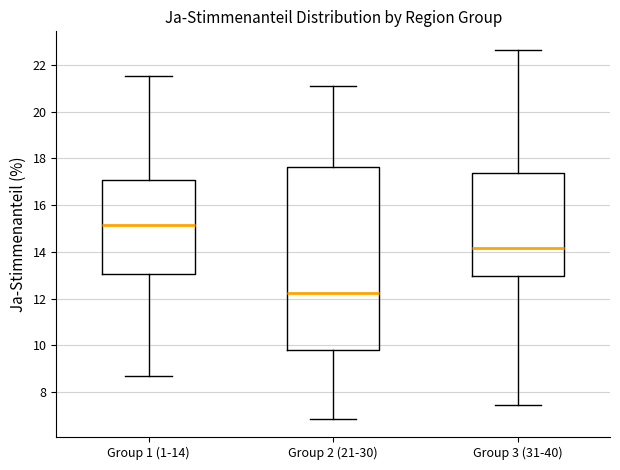

Which box is the tallest, from its lower edge to its upper edge?

Group 2 (21-30)